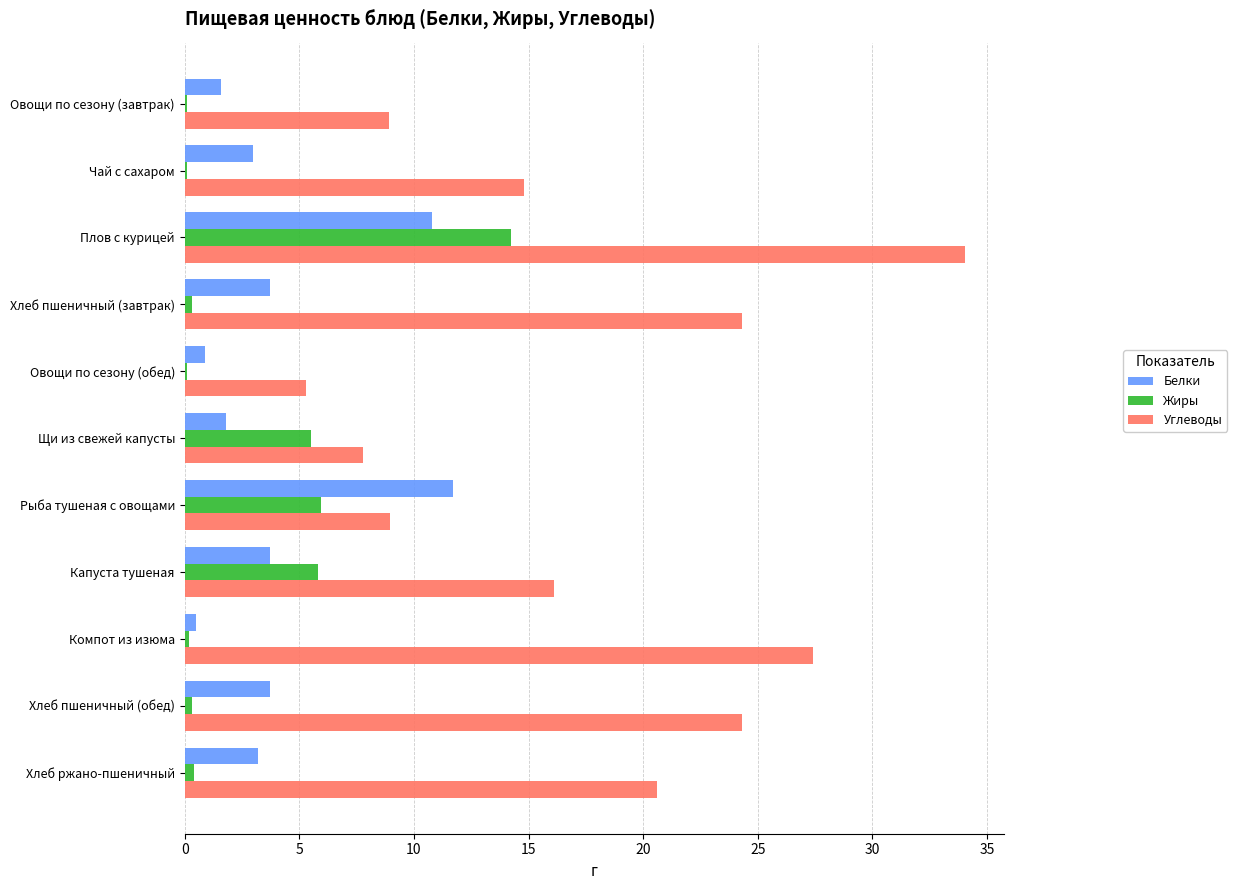

What is the total value across all series at Рыба тушеная с овощами?

26.6